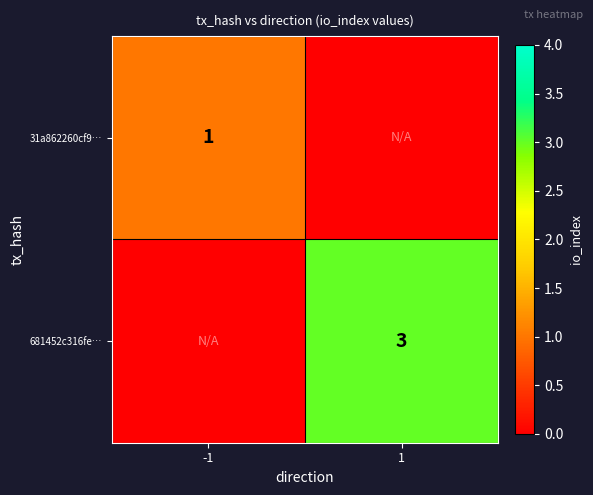

True or false: 31a862260cf9… has a value of 1 at -1.

True